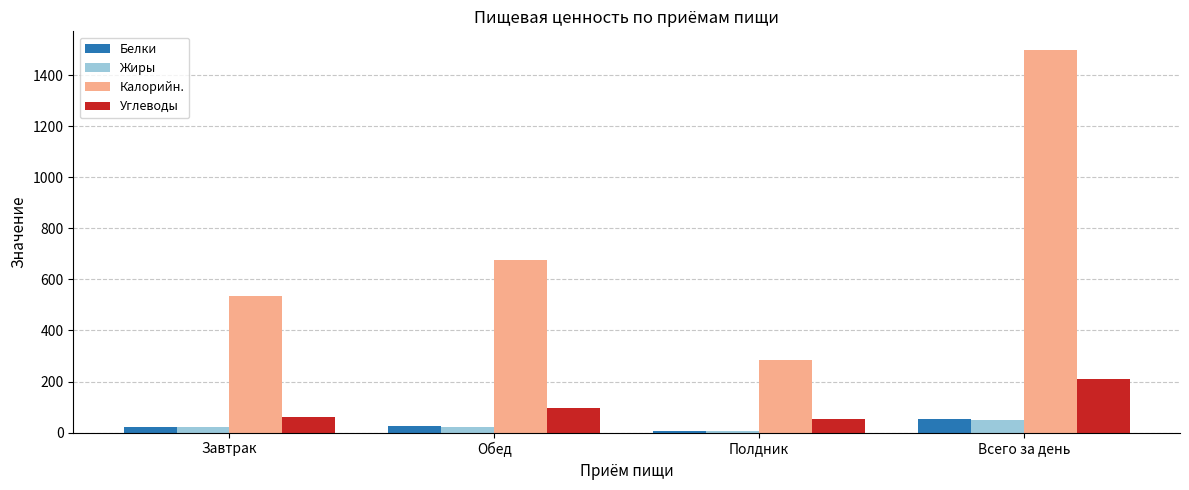

What is the sum of all Жиры values?

98.8